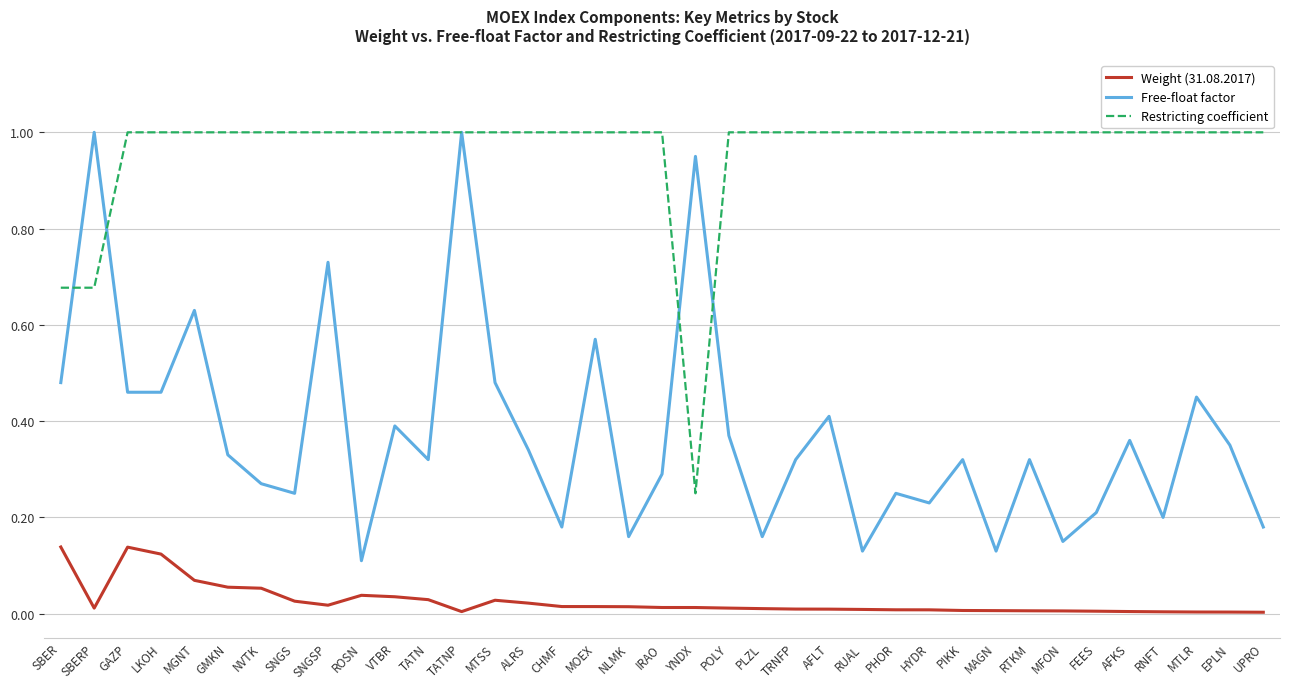

Which series has the largest range (max minus min)?

Free-float factor